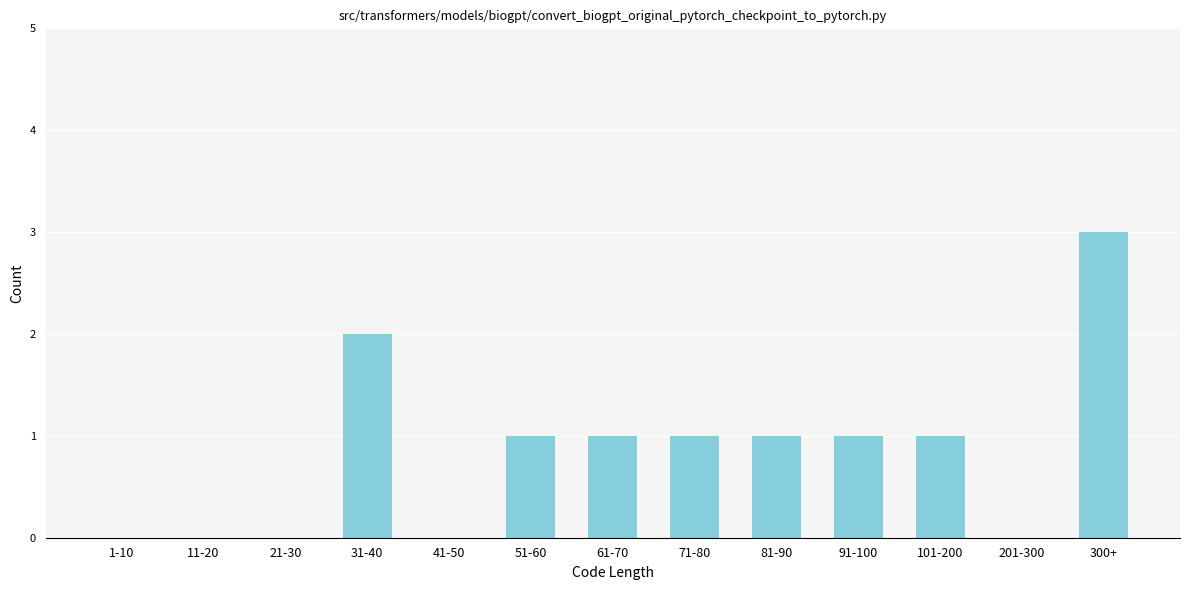

Reading left to right, list all the values displayed in this chart.

1-10=0	11-20=0	21-30=0	31-40=2	41-50=0	51-60=1	61-70=1	71-80=1	81-90=1	91-100=1	101-200=1	201-300=0	300+=3